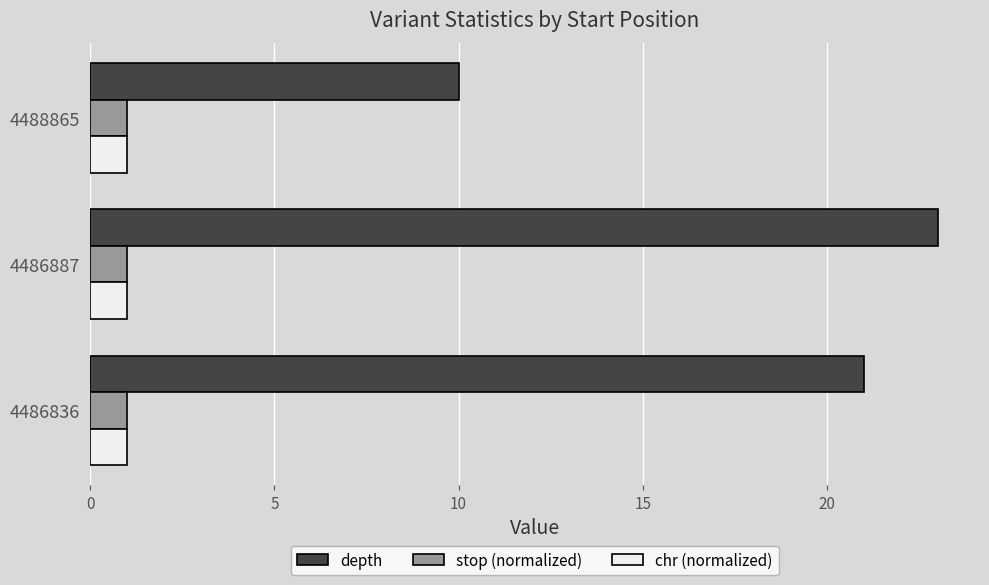

What is the approximate value of depth at 4488865?

10.0